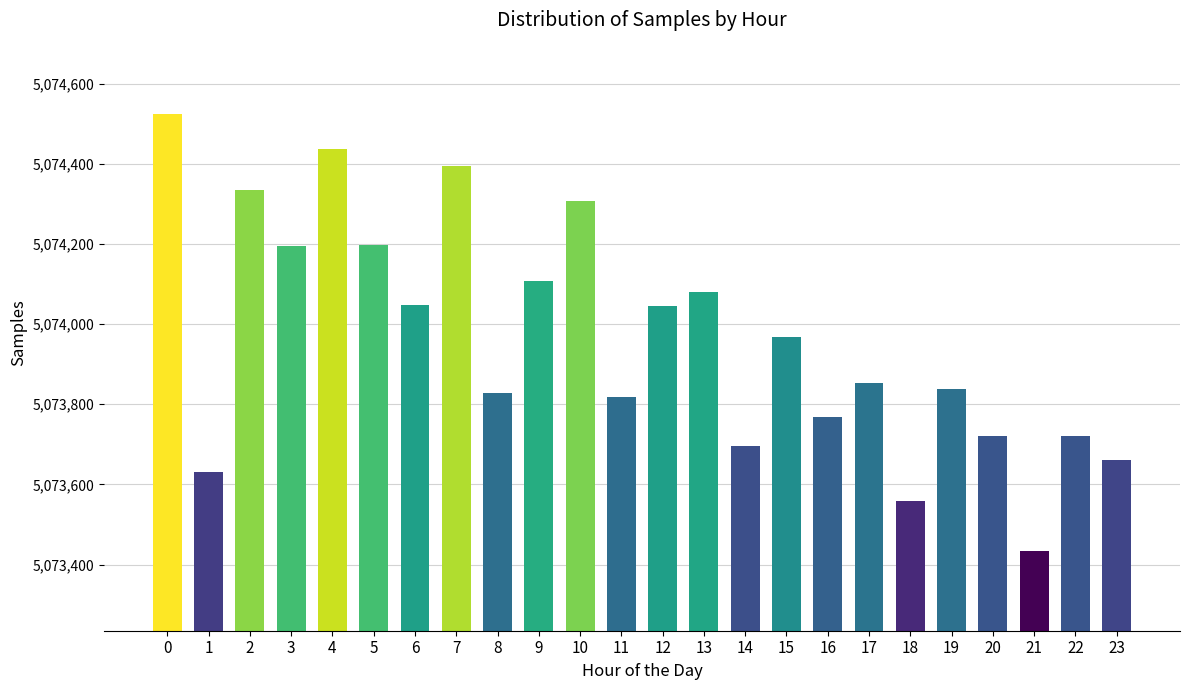

What is the greatest value displayed?

5074523